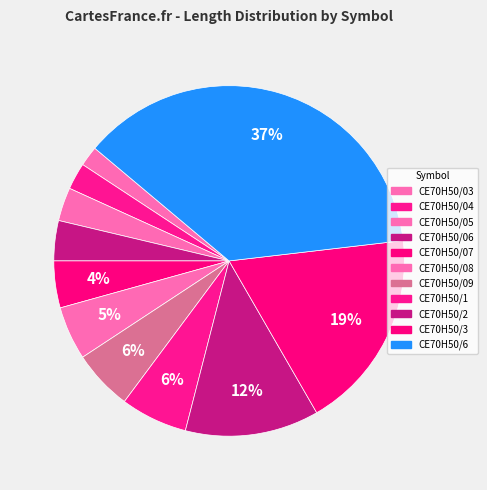

What percentage is NOT represented by CE70H50/03?

98.1%